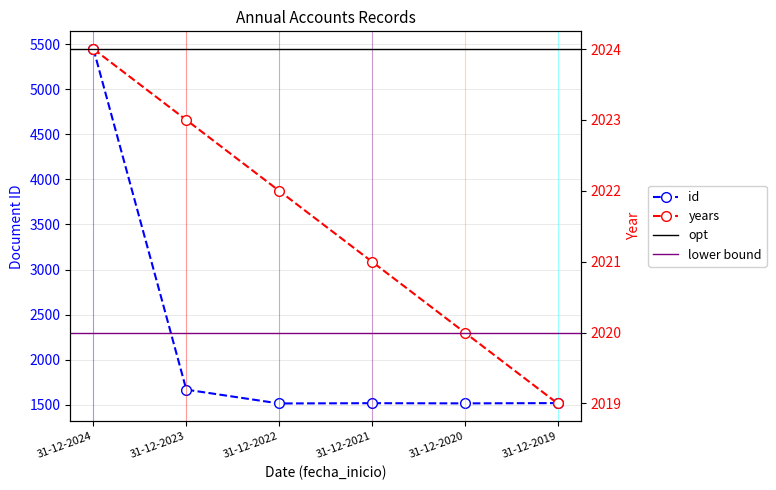

What is the total value across all series at 31-12-2023?

3692